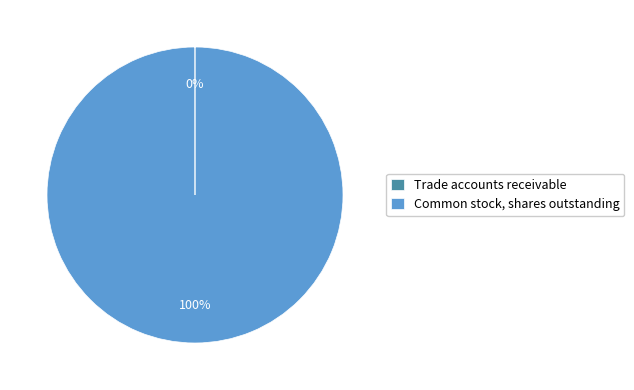

To the nearest percent, what is the average slice percentage?

50%